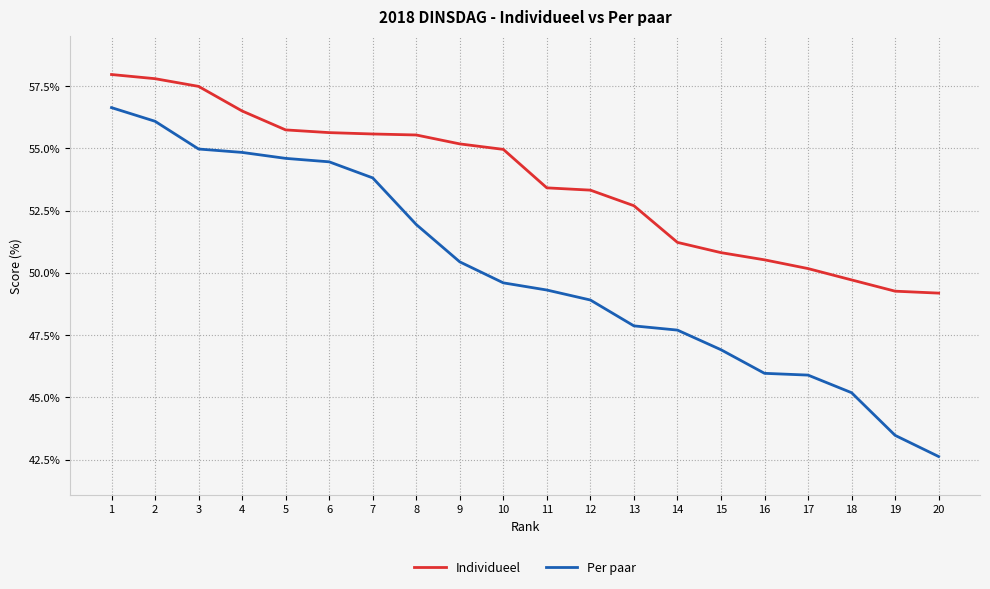

What is the lowest value of the Individueel series?

49.2